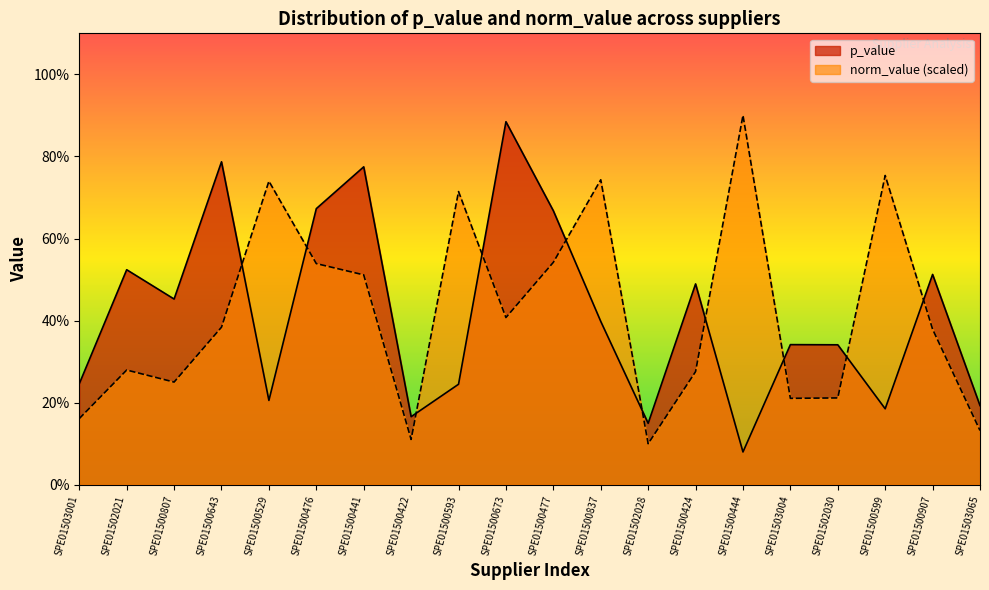

How many series are shown in this chart?

2